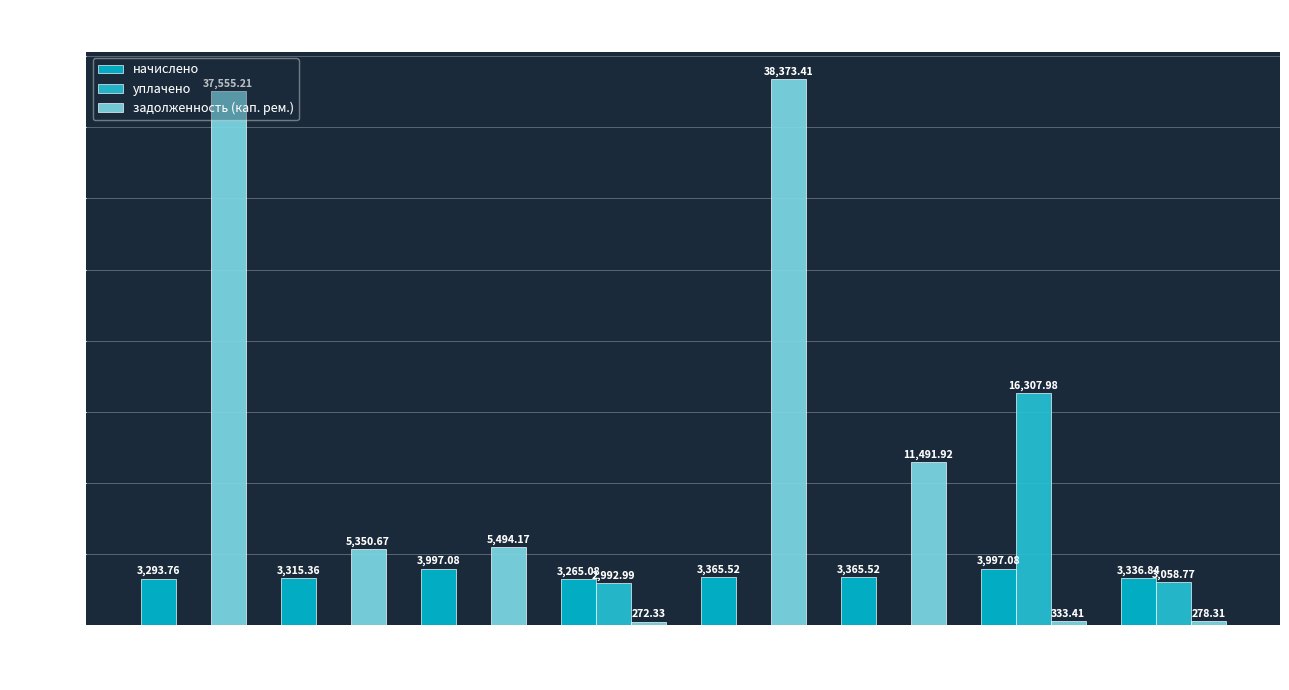

Read the задолженность (кап. рем.) value at 3.

5494.2